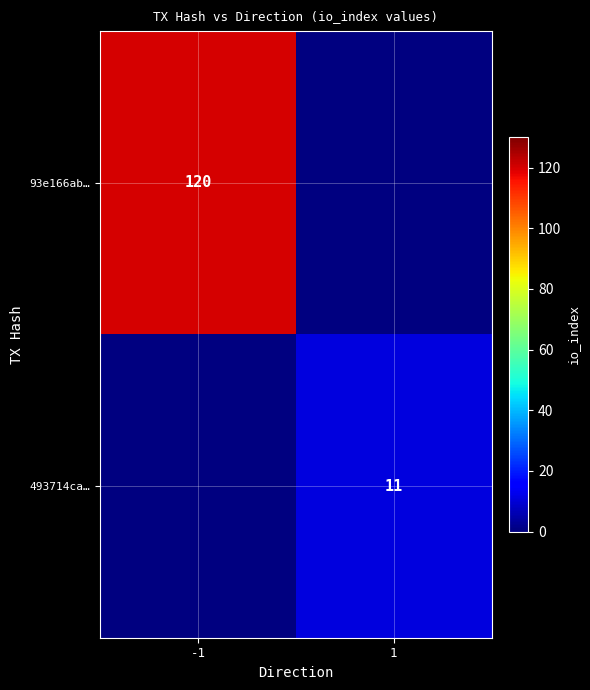

The 493714ca… series shows 11 at 1. True or false?

True